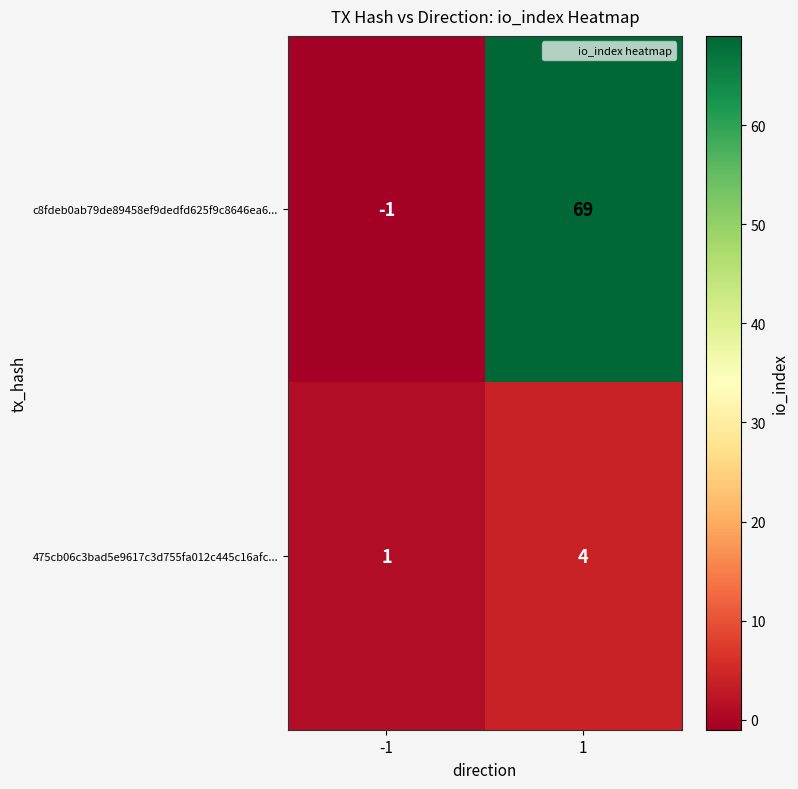

Reading left to right, list all the values displayed in this chart.

c8fdeb0ab79de89458ef9dedfd625f9c8646ea6...: -1	69
475cb06c3bad5e9617c3d755fa012c445c16afc...: 1	4